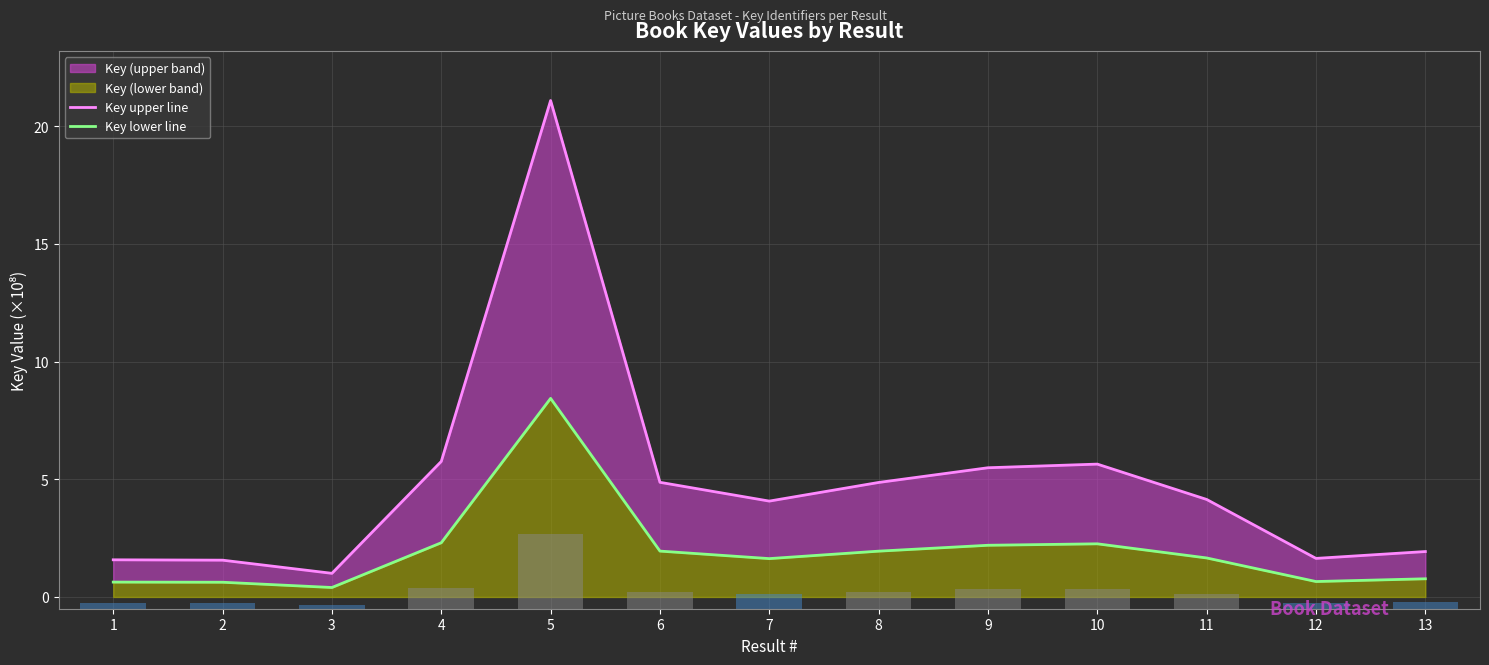

At 8, list the series in order from largest to smallest.

Key upper line, Key lower line